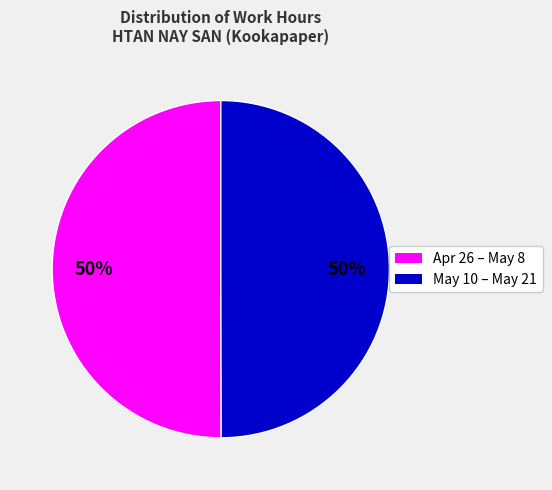

To the nearest percent, what is the average slice percentage?

50%